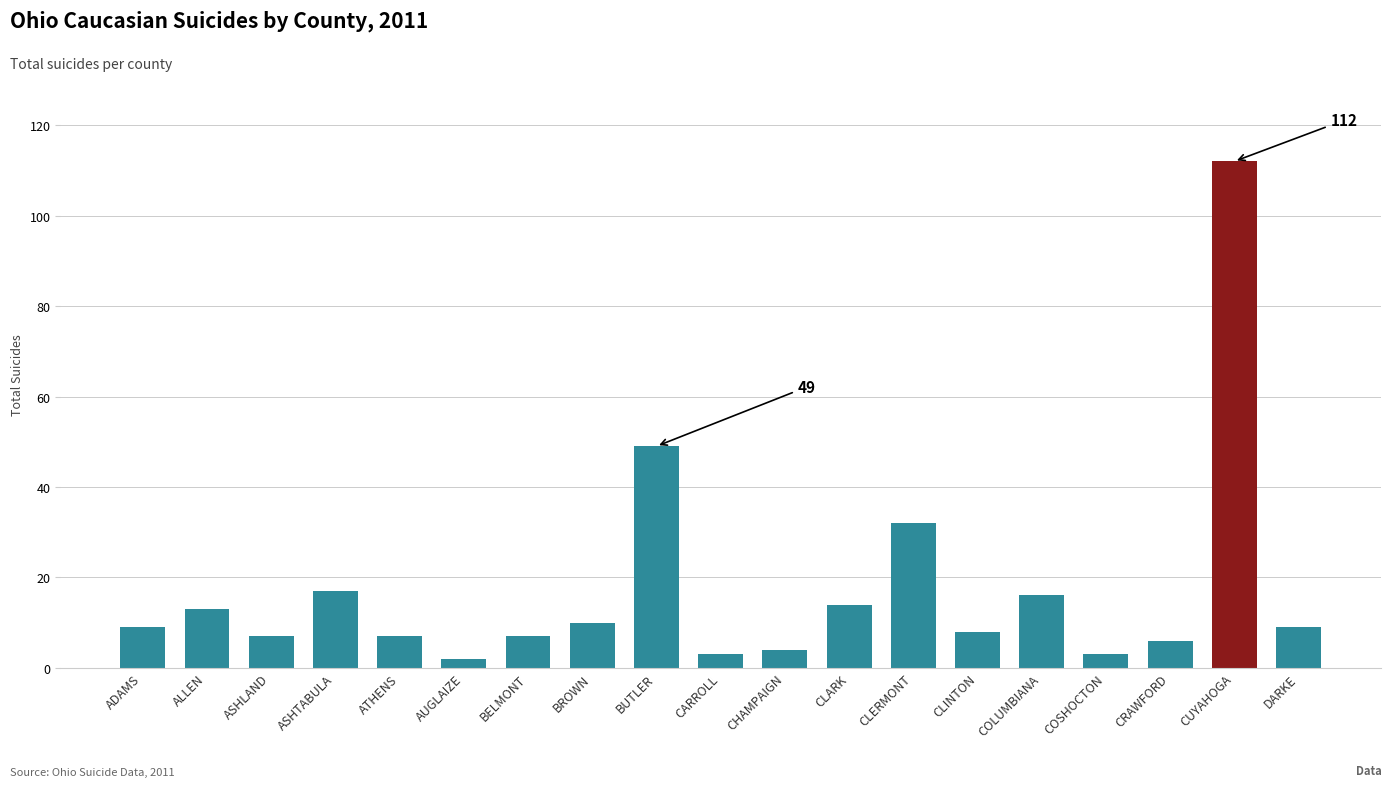

Reading left to right, list all the values displayed in this chart.

ADAMS=9	ALLEN=13	ASHLAND=7	ASHTABULA=17	ATHENS=7	AUGLAIZE=2	BELMONT=7	BROWN=10	BUTLER=49	CARROLL=3	CHAMPAIGN=4	CLARK=14	CLERMONT=32	CLINTON=8	COLUMBIANA=16	COSHOCTON=3	CRAWFORD=6	CUYAHOGA=112	DARKE=9